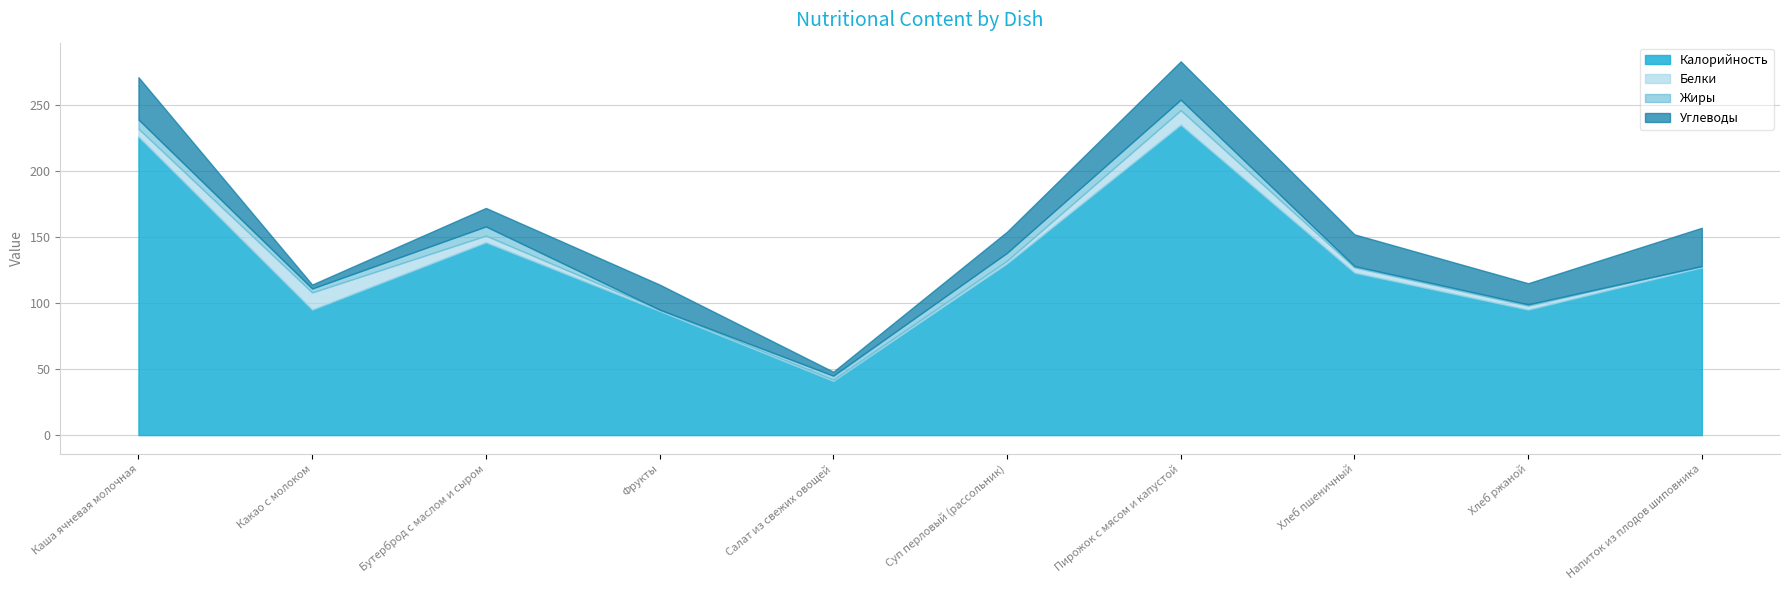

True or false: Углеводы and Жиры intersect in this chart.

False